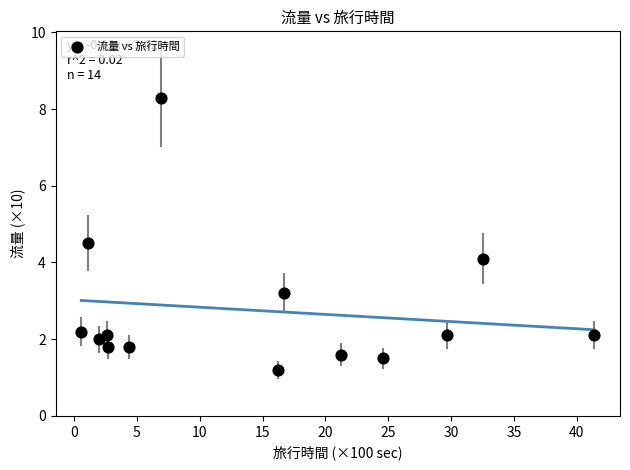

What is the range of Y values (max minus min)?

7.1